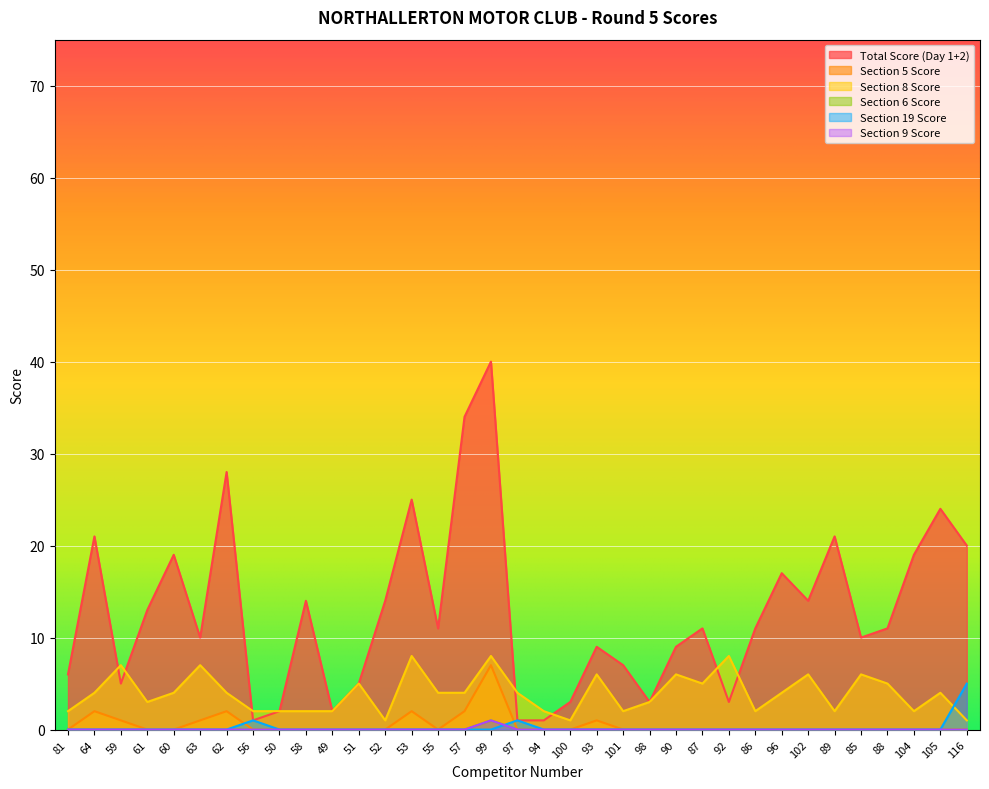

Which category has the lowest value across all series?

81